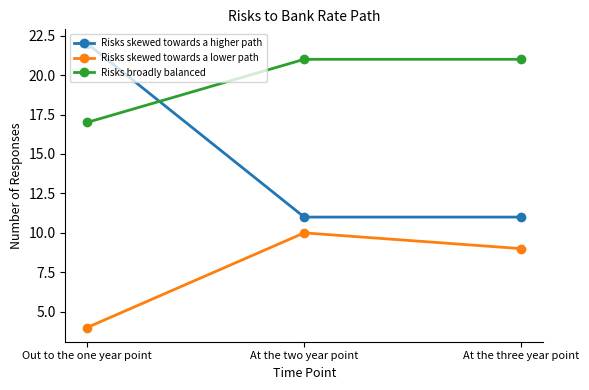

At which category is the sum across all series the highest?

Out to the one year point